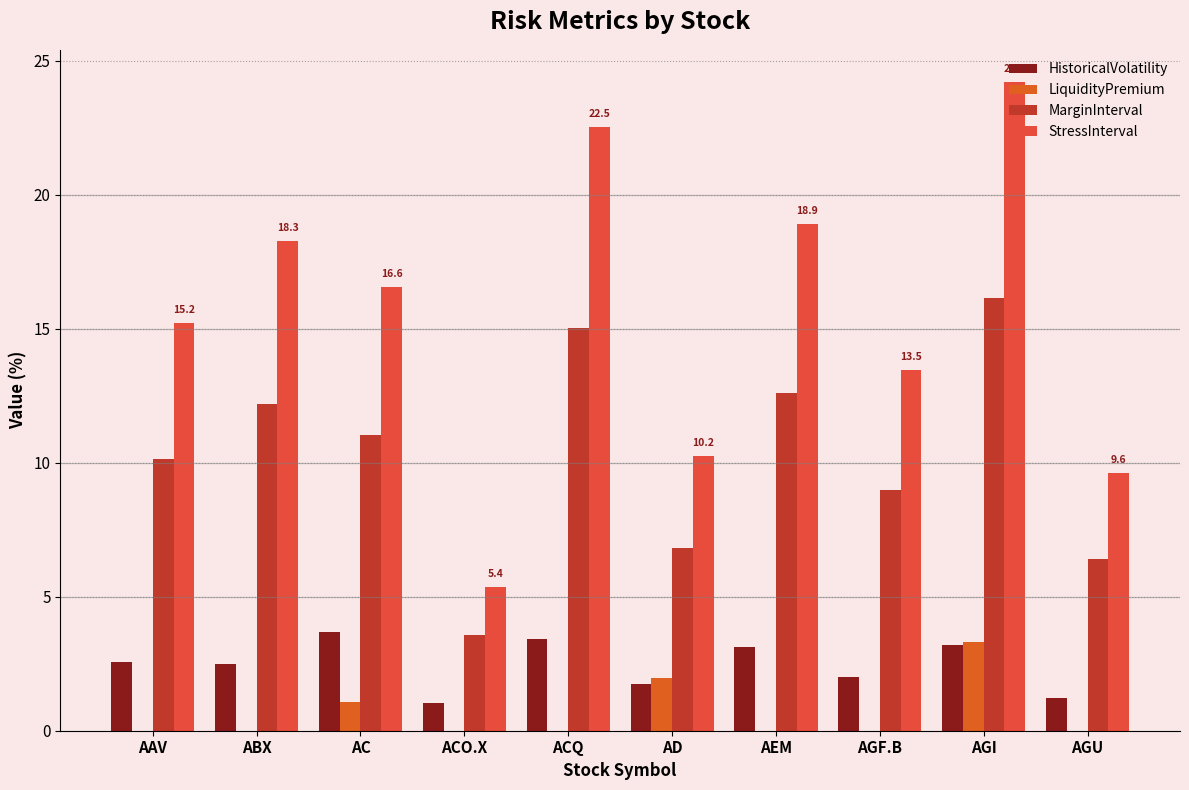

True or false: HistoricalVolatility has a value of 2.5 at ABX.

True